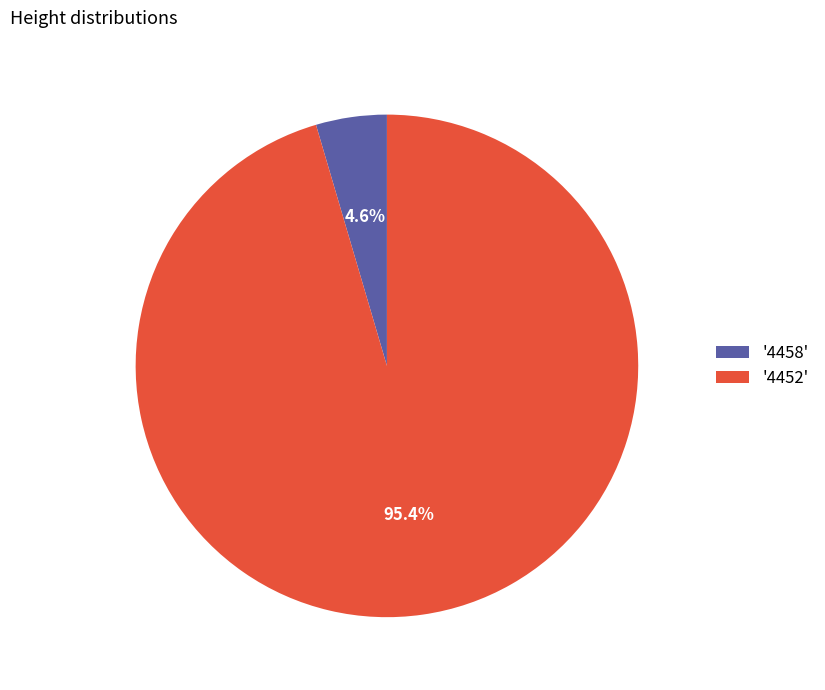

Which slice represents more than half of the pie?

'4452'